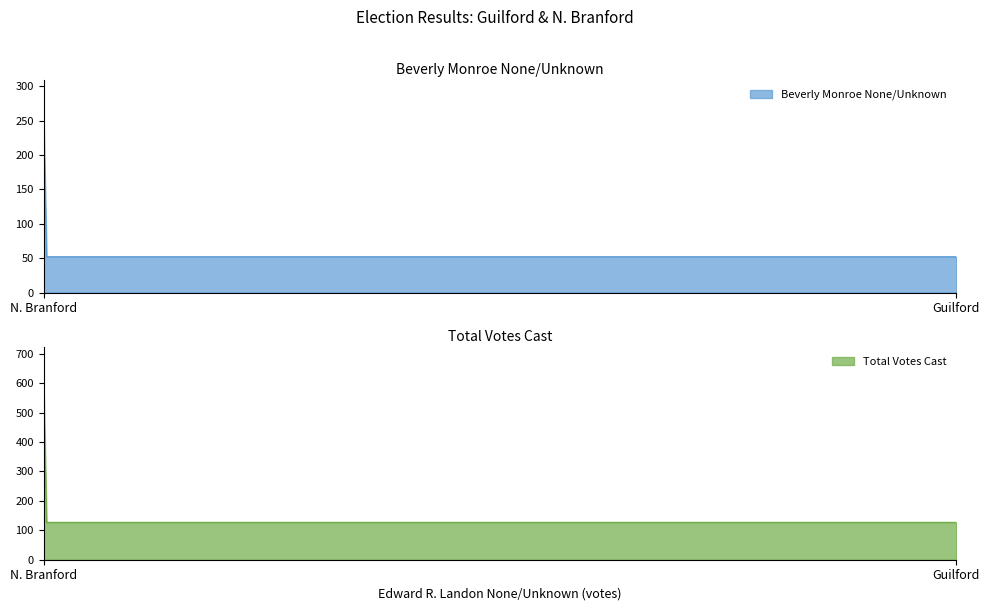

What is the value of the Total Votes Cast point at the 1st from the left?

603